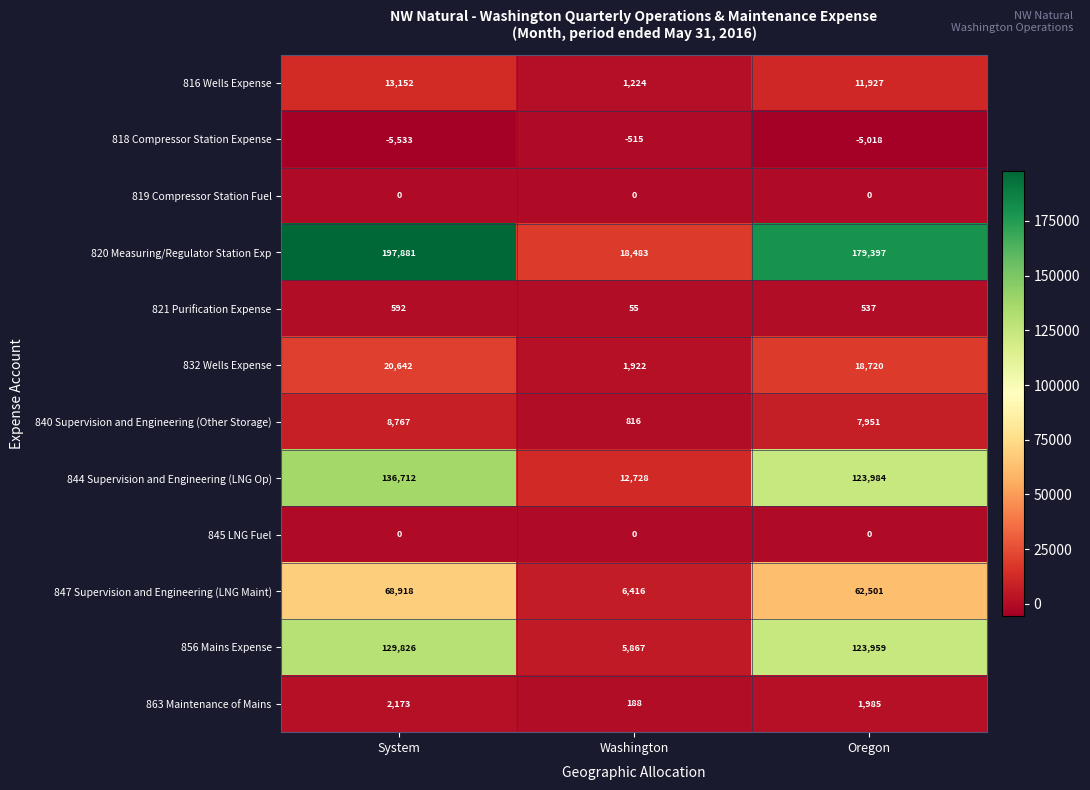

Is it true that 840 Supervision and Engineering (Other Storage) equals 443 at Washington?

False